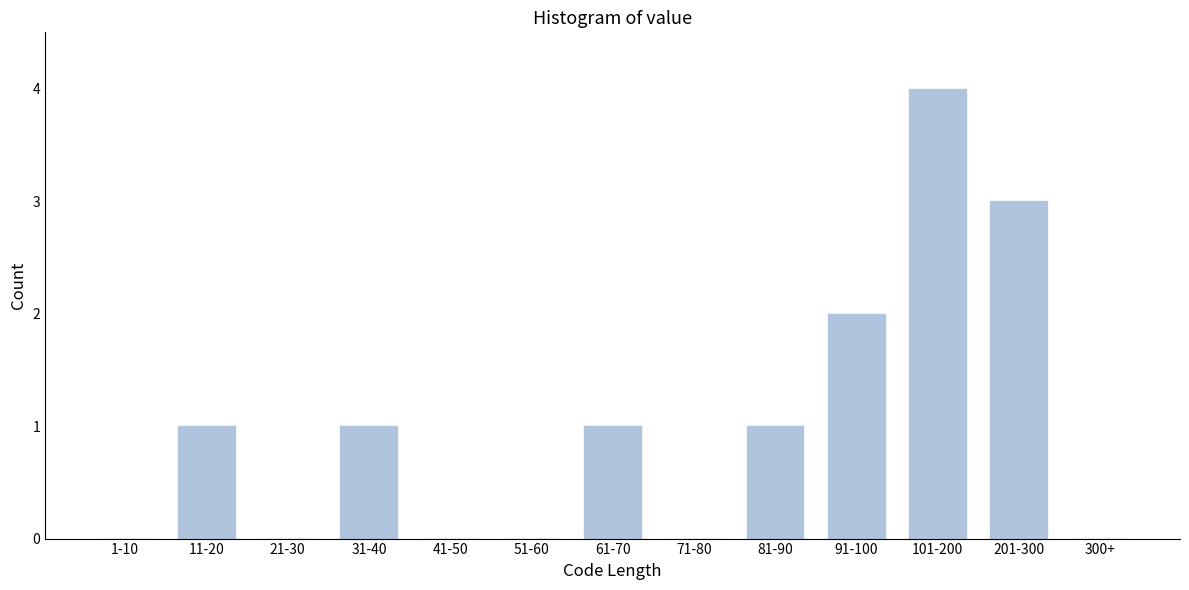

Reading right to left, transcribe all the data shown in this chart.

300+=0	201-300=3	101-200=4	91-100=2	81-90=1	71-80=0	61-70=1	51-60=0	41-50=0	31-40=1	21-30=0	11-20=1	1-10=0